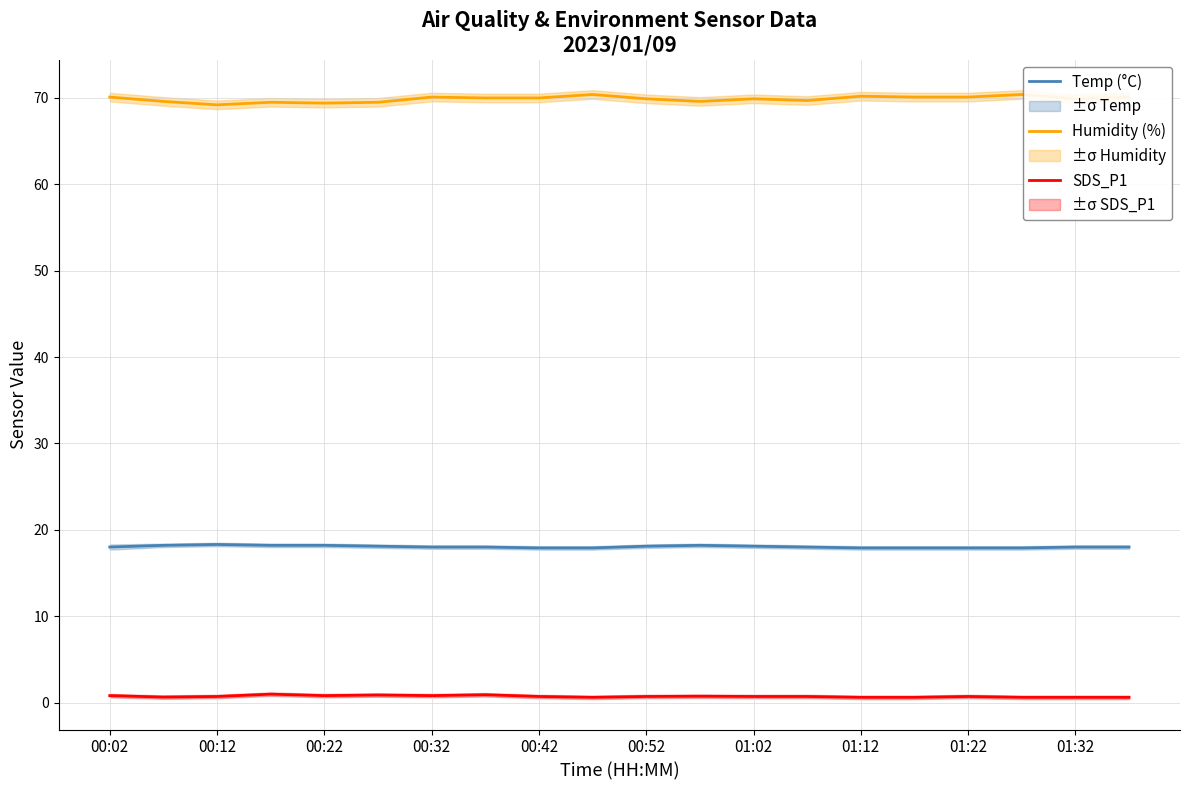

True or false: SDS_P1 and Temp (°C) intersect in this chart.

False